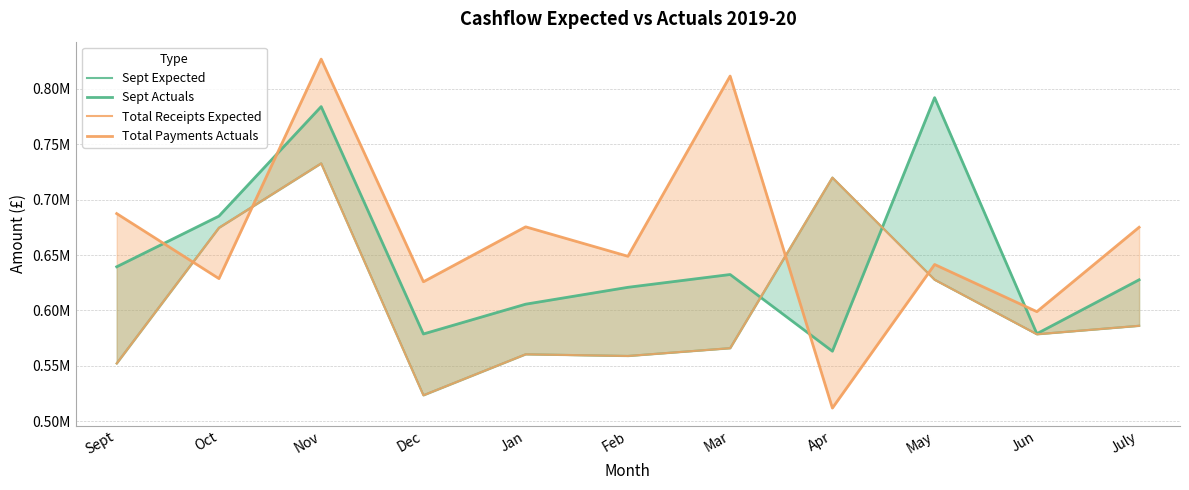

Is the value of Total Payments Actuals at Jun greater than the value of Sept Actuals at Feb?

No